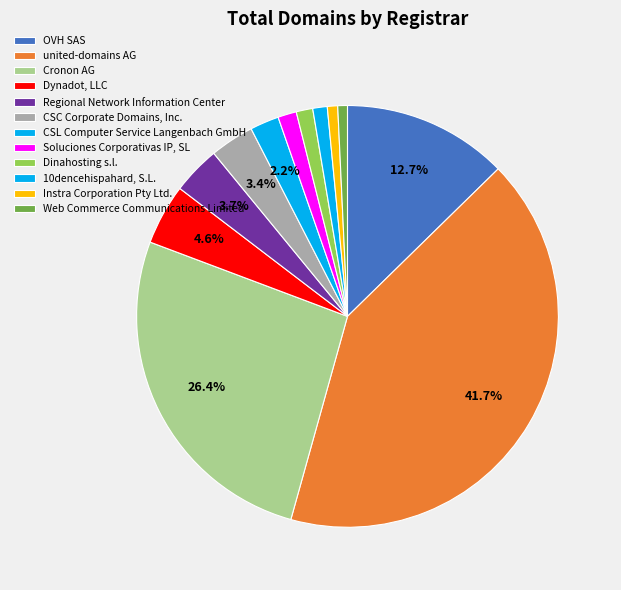

Count the number of slices in the pie.

12